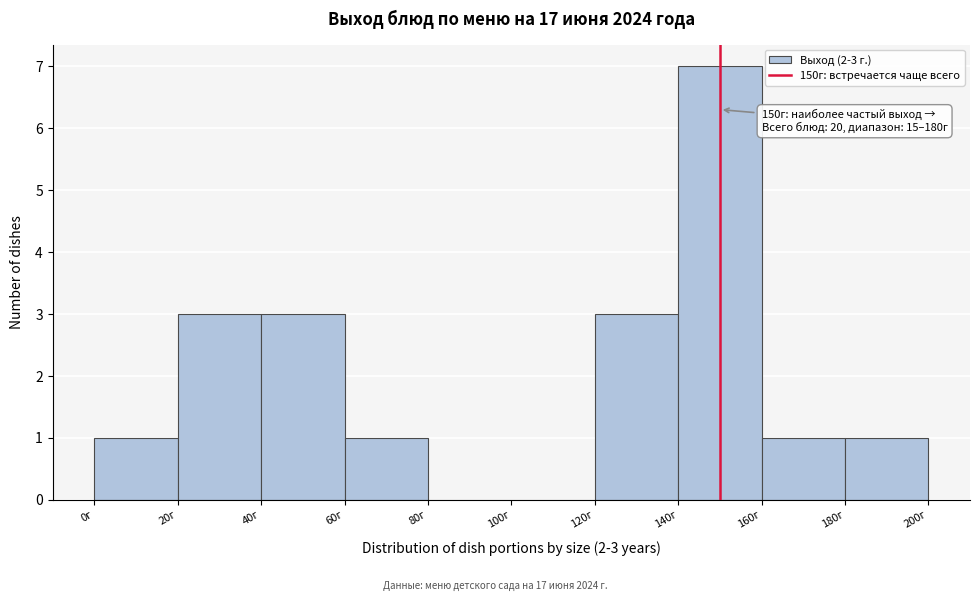

Over which range of the x-axis is the bar tallest?

140 to 160